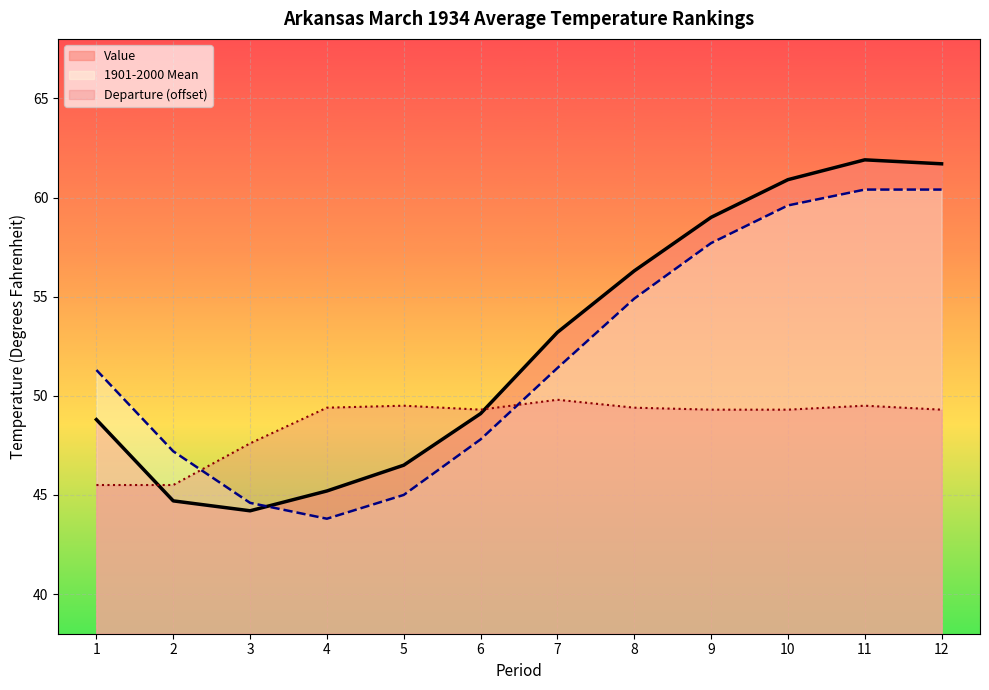

At how many categories does at least one series exceed 60?

3